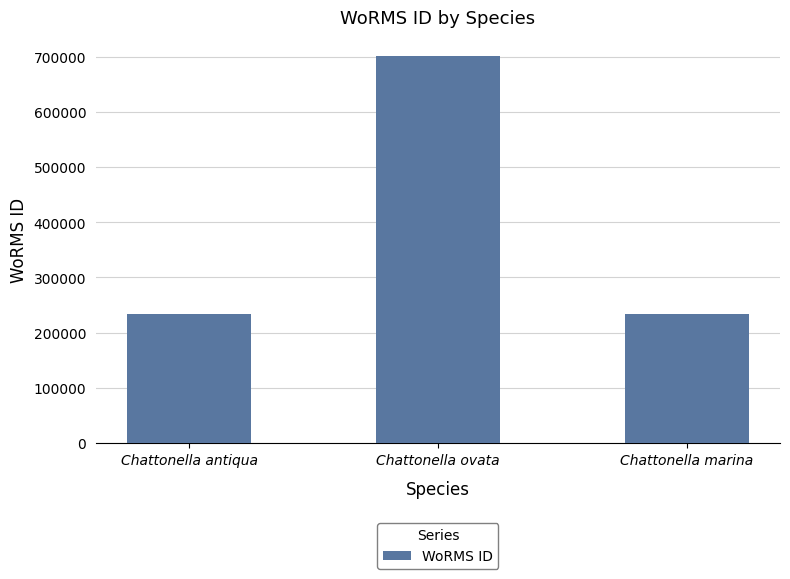

What is the smallest value displayed?

233778